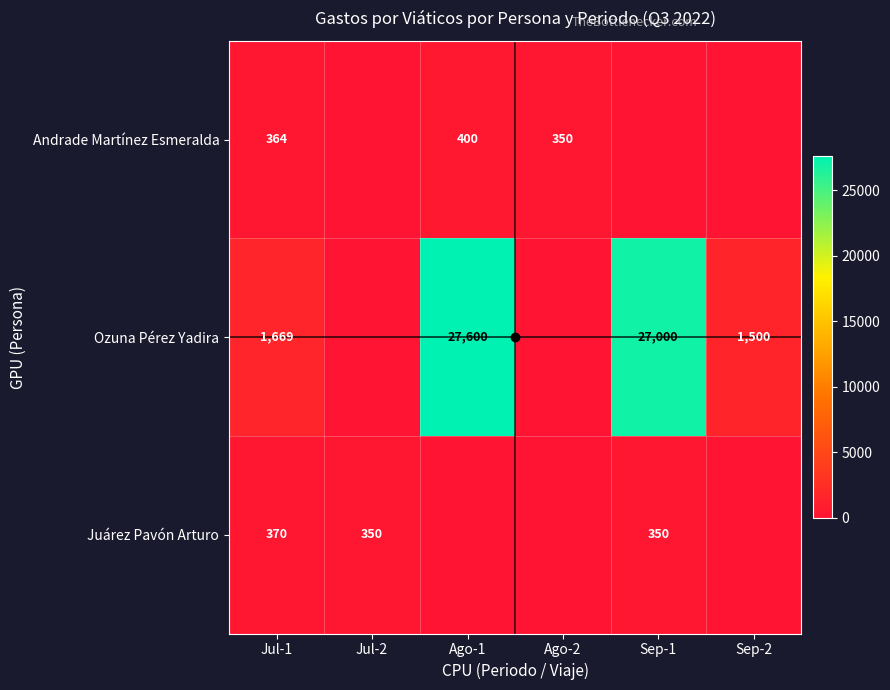

The value of Ozuna Pérez Yadira at Jul-1 is 1669. True or false?

True